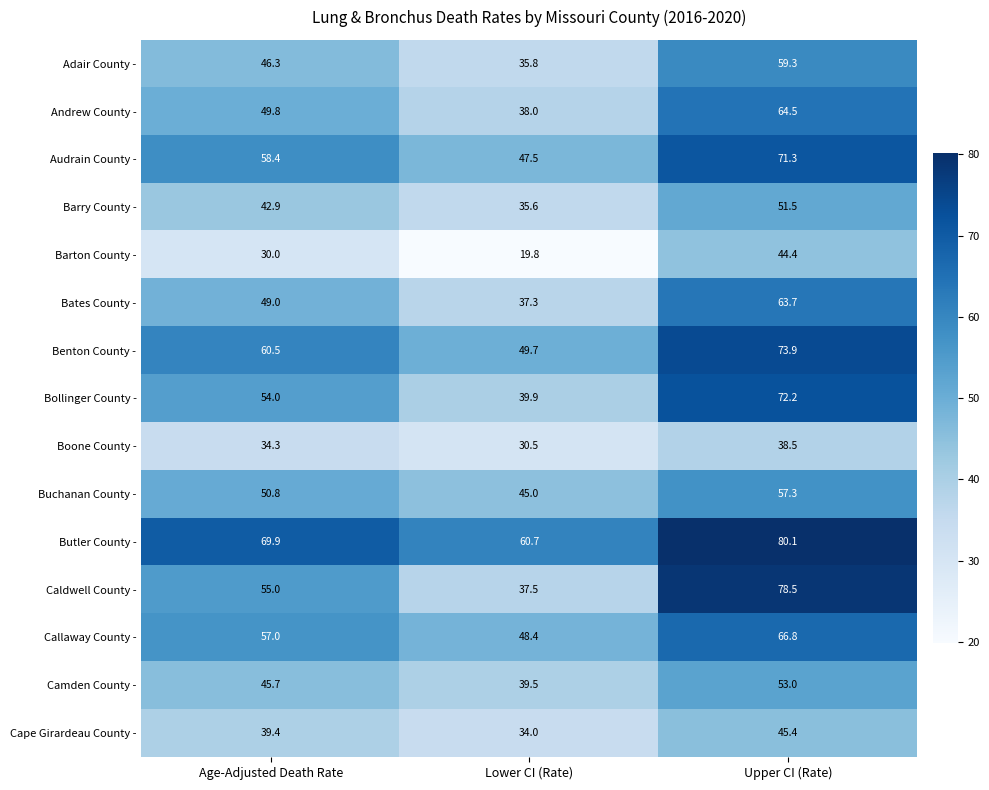

Which category has the highest value in the Audrain County - series?

Upper CI (Rate)